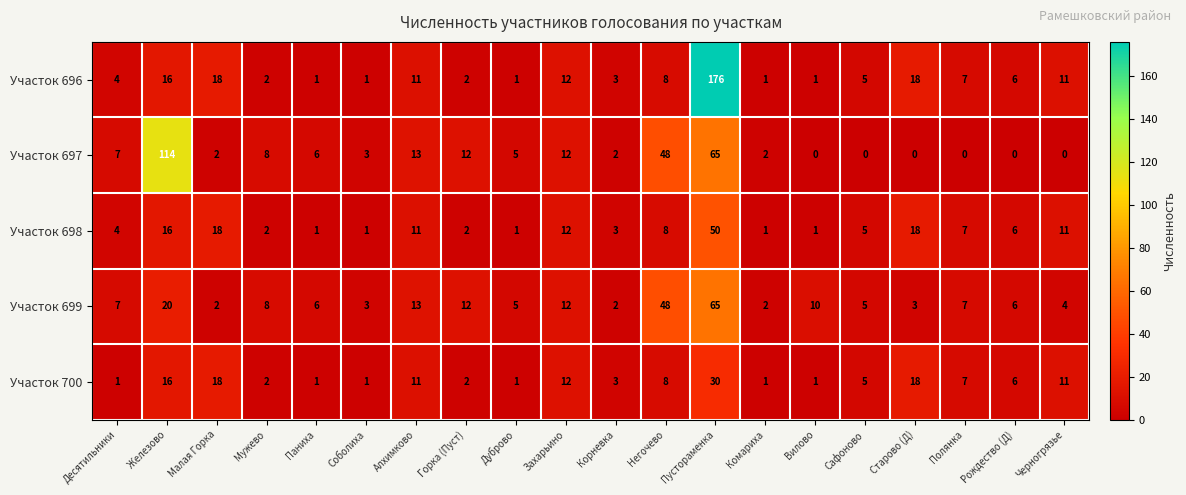

Which series has the largest total across all categories?

Участок 696